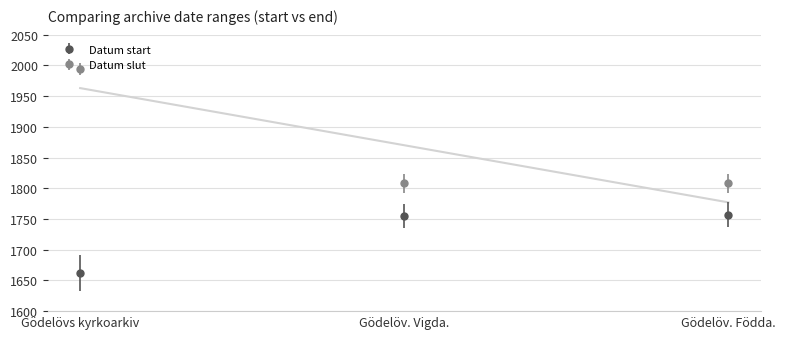

At which label does Datum slut reach its minimum?

Gödelöv. Vigda.